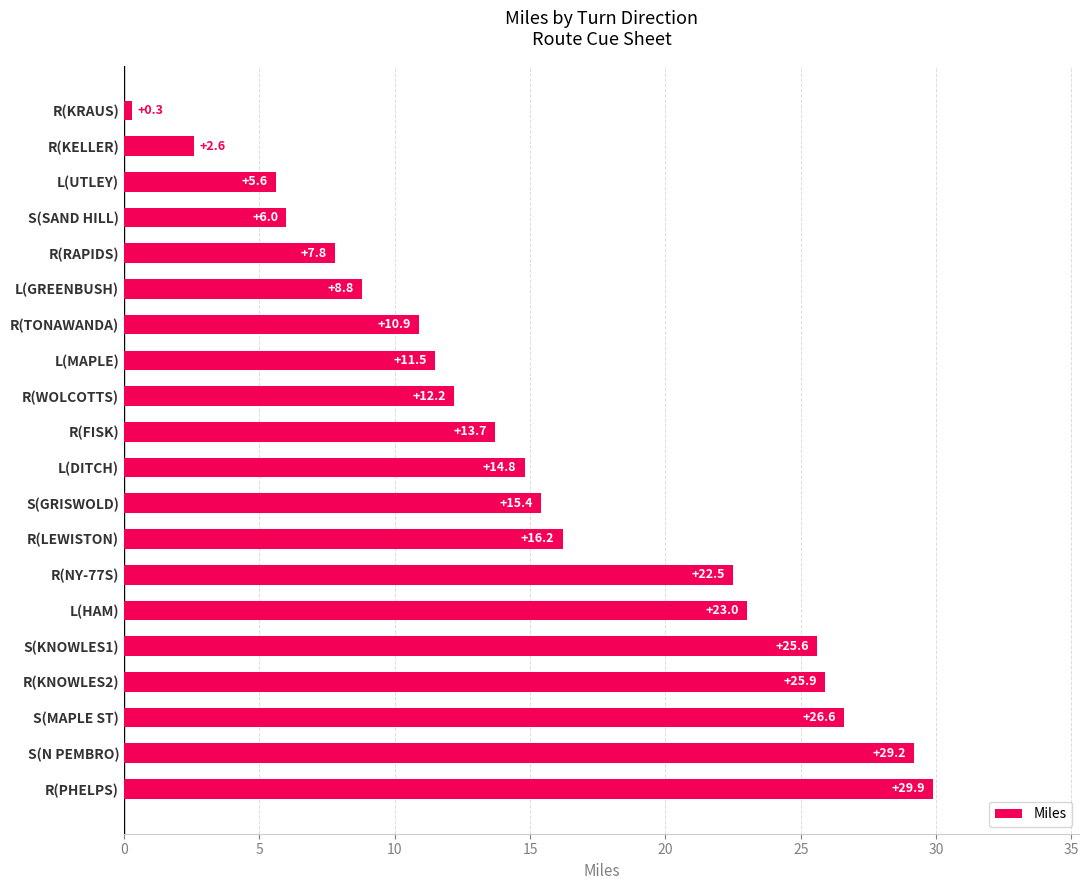

What is the average value?

15.4